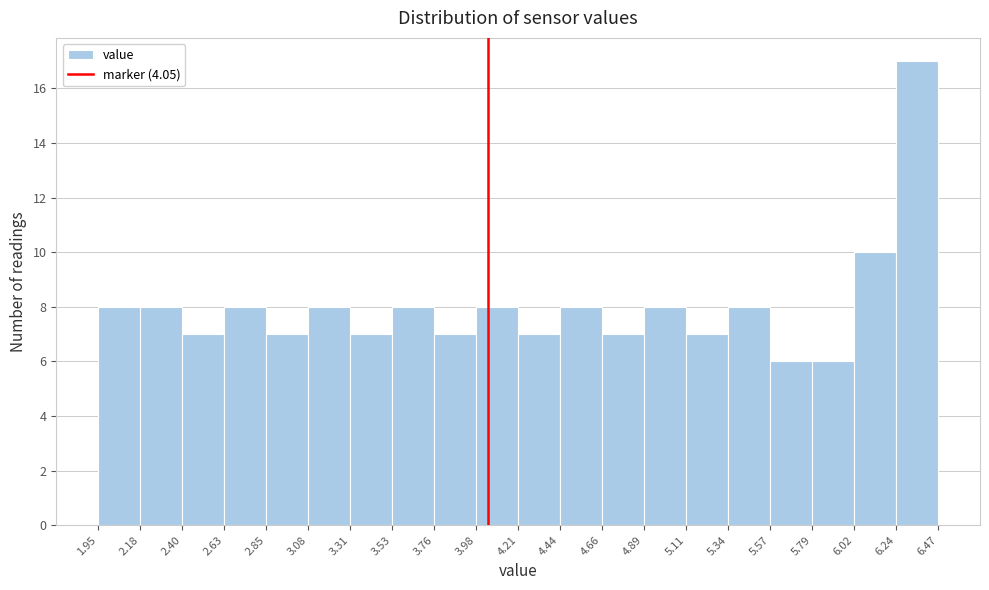

Reading left to right, transcribe this chart: for each bar, give the range it covers on the x-axis and its height. The values are not printed on the chart, so give them approximately, as read against the axis.

1.95 to 2.18: 8
2.18 to 2.40: 8
2.40 to 2.63: 7
2.63 to 2.85: 8
2.85 to 3.08: 7
3.08 to 3.31: 8
3.31 to 3.53: 7
3.53 to 3.76: 8
3.76 to 3.98: 7
3.98 to 4.21: 8
4.21 to 4.44: 7
4.44 to 4.66: 8
4.66 to 4.89: 7
4.89 to 5.11: 8
5.11 to 5.34: 7
5.34 to 5.57: 8
5.57 to 5.79: 6
5.79 to 6.02: 6
6.02 to 6.24: 10
6.24 to 6.47: 17